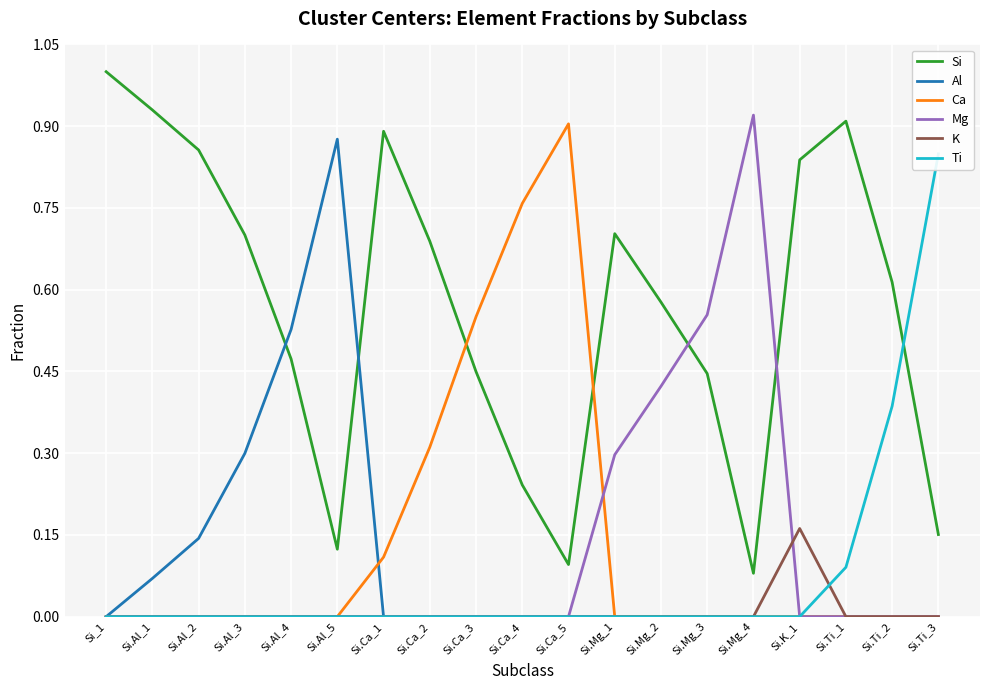

What is the value of the Si point at the 10th from the left?

0.2